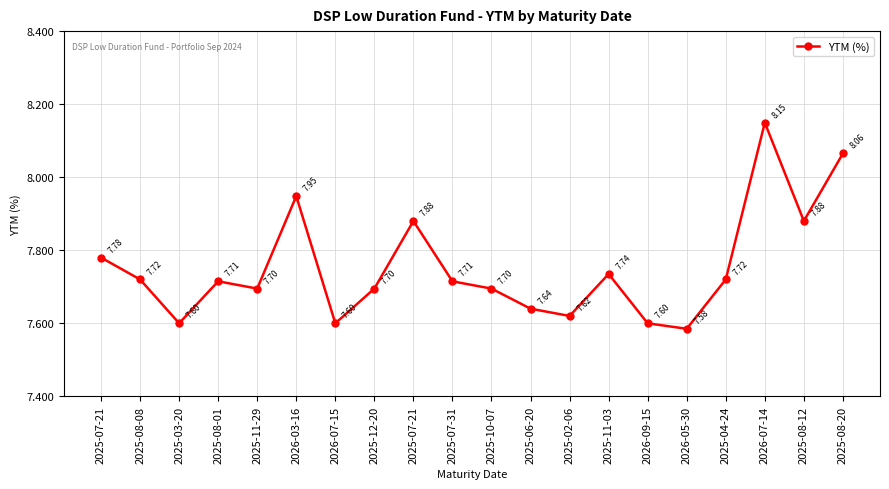

The chart shows a value of 12.6 at 2026-07-15. True or false?

False